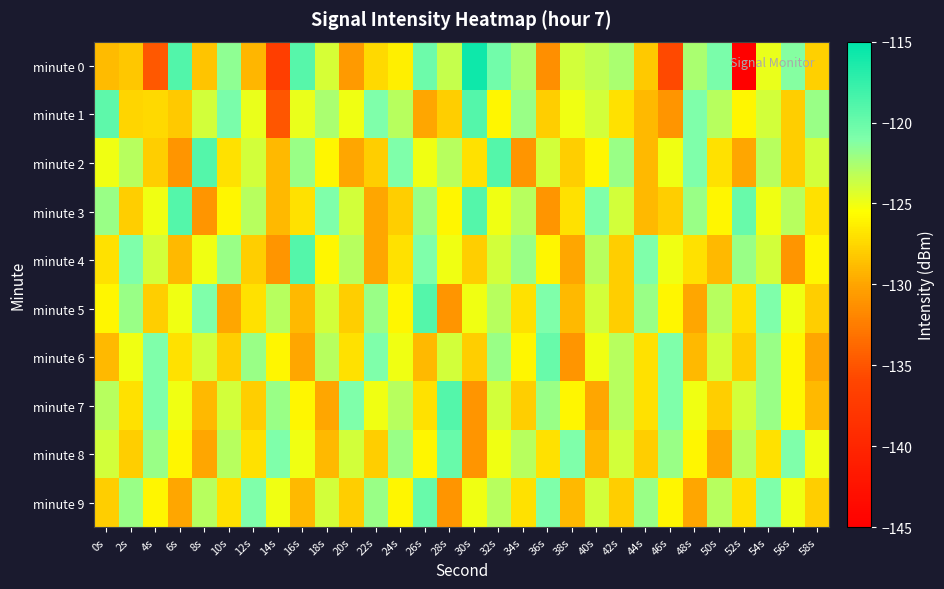

Reading left to right, list all the values displayed in this chart.

minute 0: 0s=-128.9	2s=-128.3	4s=-134.8	6s=-118.9	8s=-128.4	10s=-121.6	12s=-129.1	14s=-136.8	16s=-119.2	18s=-124.0	20s=-130.7	22s=-127.4	24s=-126.3	26s=-120.2	28s=-123.6	30s=-115.8	32s=-120.4	34s=-122.6	36s=-131.4	38s=-124.0	40s=-123.4	42s=-122.6	44s=-128.2	46s=-135.6	48s=-122.5	50s=-120.8	52s=-144.8	54s=-124.8	56s=-121.3	58s=-127.9
minute 1: 0s=-119.6	2s=-127.6	4s=-127.3	6s=-128.1	8s=-124.0	10s=-120.8	12s=-124.8	14s=-134.9	16s=-124.8	18s=-122.6	20s=-125.0	22s=-121.0	24s=-123.0	26s=-130.0	28s=-128.0	30s=-119.0	32s=-126.0	34s=-122.0	36s=-128.0	38s=-125.0	40s=-124.0	42s=-127.0	44s=-129.0	46s=-131.0	48s=-121.0	50s=-123.0	52s=-126.0	54s=-124.0	56s=-128.0	58s=-122.0
minute 2: 0s=-125.0	2s=-123.0	4s=-128.0	6s=-131.0	8s=-119.0	10s=-127.0	12s=-124.0	14s=-129.0	16s=-122.0	18s=-126.0	20s=-130.0	22s=-128.0	24s=-121.0	26s=-125.0	28s=-123.0	30s=-127.0	32s=-119.0	34s=-131.0	36s=-124.0	38s=-128.0	40s=-126.0	42s=-122.0	44s=-129.0	46s=-125.0	48s=-121.0	50s=-127.0	52s=-130.0	54s=-123.0	56s=-128.0	58s=-124.0
minute 3: 0s=-122.0	2s=-128.0	4s=-125.0	6s=-119.0	8s=-131.0	10s=-126.0	12s=-123.0	14s=-129.0	16s=-127.0	18s=-121.0	20s=-124.0	22s=-130.0	24s=-128.0	26s=-122.0	28s=-126.0	30s=-119.0	32s=-125.0	34s=-123.0	36s=-131.0	38s=-127.0	40s=-121.0	42s=-124.0	44s=-129.0	46s=-128.0	48s=-122.0	50s=-126.0	52s=-120.0	54s=-125.0	56s=-123.0	58s=-127.0
minute 4: 0s=-127.0	2s=-121.0	4s=-124.0	6s=-129.0	8s=-125.0	10s=-122.0	12s=-128.0	14s=-131.0	16s=-119.0	18s=-126.0	20s=-123.0	22s=-130.0	24s=-127.0	26s=-121.0	28s=-125.0	30s=-128.0	32s=-124.0	34s=-122.0	36s=-126.0	38s=-130.0	40s=-123.0	42s=-128.0	44s=-121.0	46s=-125.0	48s=-127.0	50s=-129.0	52s=-122.0	54s=-124.0	56s=-131.0	58s=-126.0
minute 5: 0s=-126.0	2s=-122.0	4s=-128.0	6s=-125.0	8s=-121.0	10s=-130.0	12s=-127.0	14s=-123.0	16s=-129.0	18s=-124.0	20s=-128.0	22s=-122.0	24s=-126.0	26s=-119.0	28s=-131.0	30s=-125.0	32s=-123.0	34s=-127.0	36s=-121.0	38s=-129.0	40s=-124.0	42s=-128.0	44s=-122.0	46s=-126.0	48s=-130.0	50s=-123.0	52s=-127.0	54s=-121.0	56s=-125.0	58s=-128.0
minute 6: 0s=-129.0	2s=-125.0	4s=-121.0	6s=-127.0	8s=-124.0	10s=-128.0	12s=-122.0	14s=-126.0	16s=-130.0	18s=-123.0	20s=-127.0	22s=-121.0	24s=-125.0	26s=-129.0	28s=-124.0	30s=-128.0	32s=-122.0	34s=-126.0	36s=-120.0	38s=-131.0	40s=-125.0	42s=-123.0	44s=-127.0	46s=-121.0	48s=-129.0	50s=-124.0	52s=-128.0	54s=-122.0	56s=-126.0	58s=-130.0
minute 7: 0s=-123.0	2s=-127.0	4s=-121.0	6s=-125.0	8s=-129.0	10s=-124.0	12s=-128.0	14s=-122.0	16s=-126.0	18s=-130.0	20s=-121.0	22s=-125.0	24s=-123.0	26s=-127.0	28s=-119.0	30s=-131.0	32s=-124.0	34s=-128.0	36s=-122.0	38s=-126.0	40s=-130.0	42s=-123.0	44s=-127.0	46s=-121.0	48s=-125.0	50s=-128.0	52s=-124.0	54s=-122.0	56s=-126.0	58s=-129.0
minute 8: 0s=-124.0	2s=-128.0	4s=-122.0	6s=-126.0	8s=-130.0	10s=-123.0	12s=-127.0	14s=-121.0	16s=-125.0	18s=-129.0	20s=-124.0	22s=-128.0	24s=-122.0	26s=-126.0	28s=-120.0	30s=-131.0	32s=-125.0	34s=-123.0	36s=-127.0	38s=-121.0	40s=-129.0	42s=-124.0	44s=-128.0	46s=-122.0	48s=-126.0	50s=-130.0	52s=-123.0	54s=-127.0	56s=-121.0	58s=-125.0
minute 9: 0s=-128.0	2s=-122.0	4s=-126.0	6s=-130.0	8s=-123.0	10s=-127.0	12s=-121.0	14s=-125.0	16s=-129.0	18s=-124.0	20s=-128.0	22s=-122.0	24s=-126.0	26s=-120.0	28s=-131.0	30s=-125.0	32s=-123.0	34s=-127.0	36s=-121.0	38s=-129.0	40s=-124.0	42s=-128.0	44s=-122.0	46s=-126.0	48s=-130.0	50s=-123.0	52s=-127.0	54s=-121.0	56s=-125.0	58s=-128.0